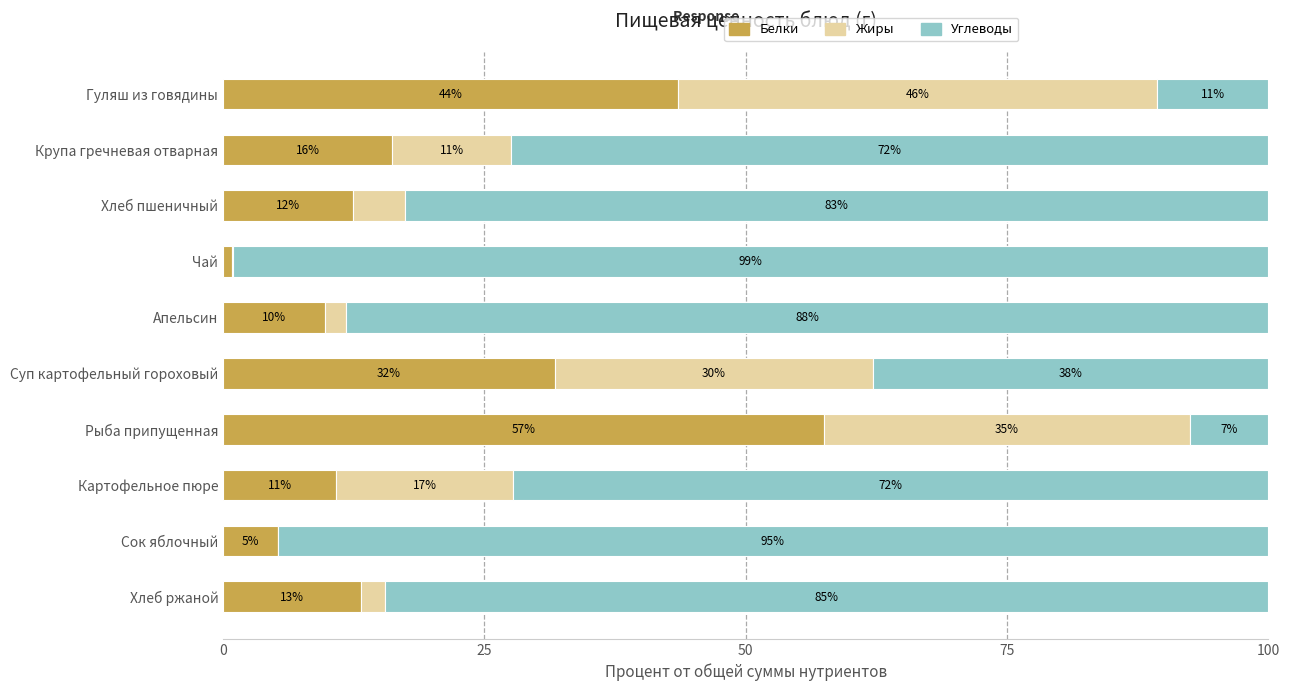

What are all the series names shown in the legend?

Белки, Жиры, Углеводы